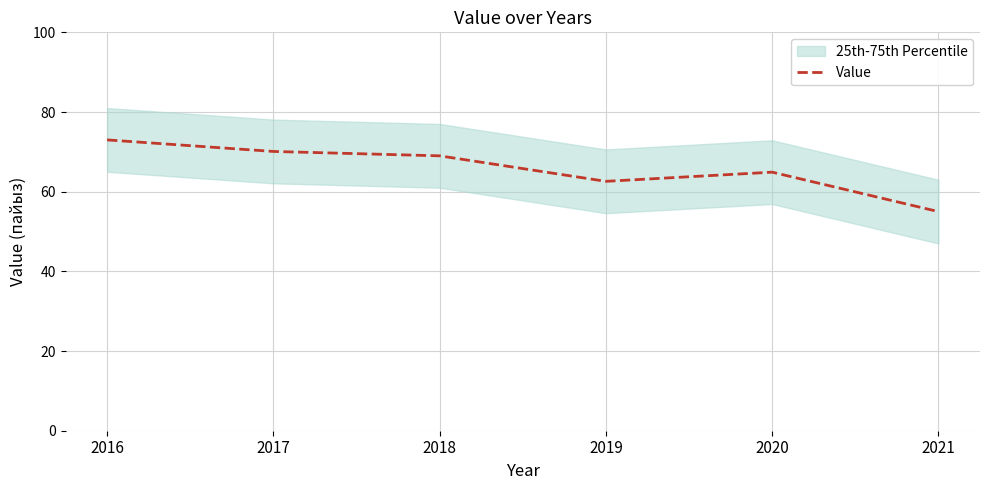

The chart shows a value of 62.6 at 2019. True or false?

True